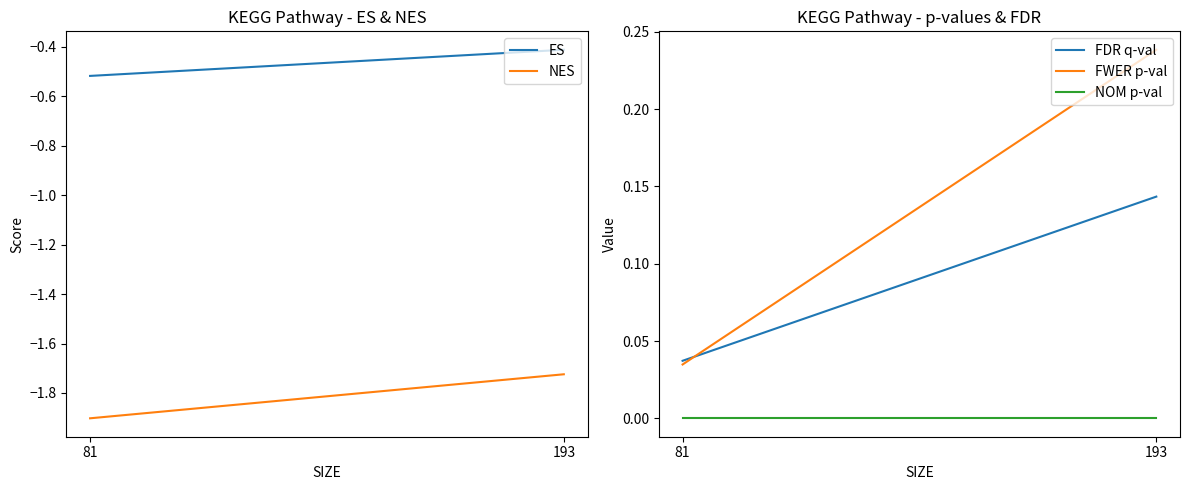

How many lines are shown in the chart?

5